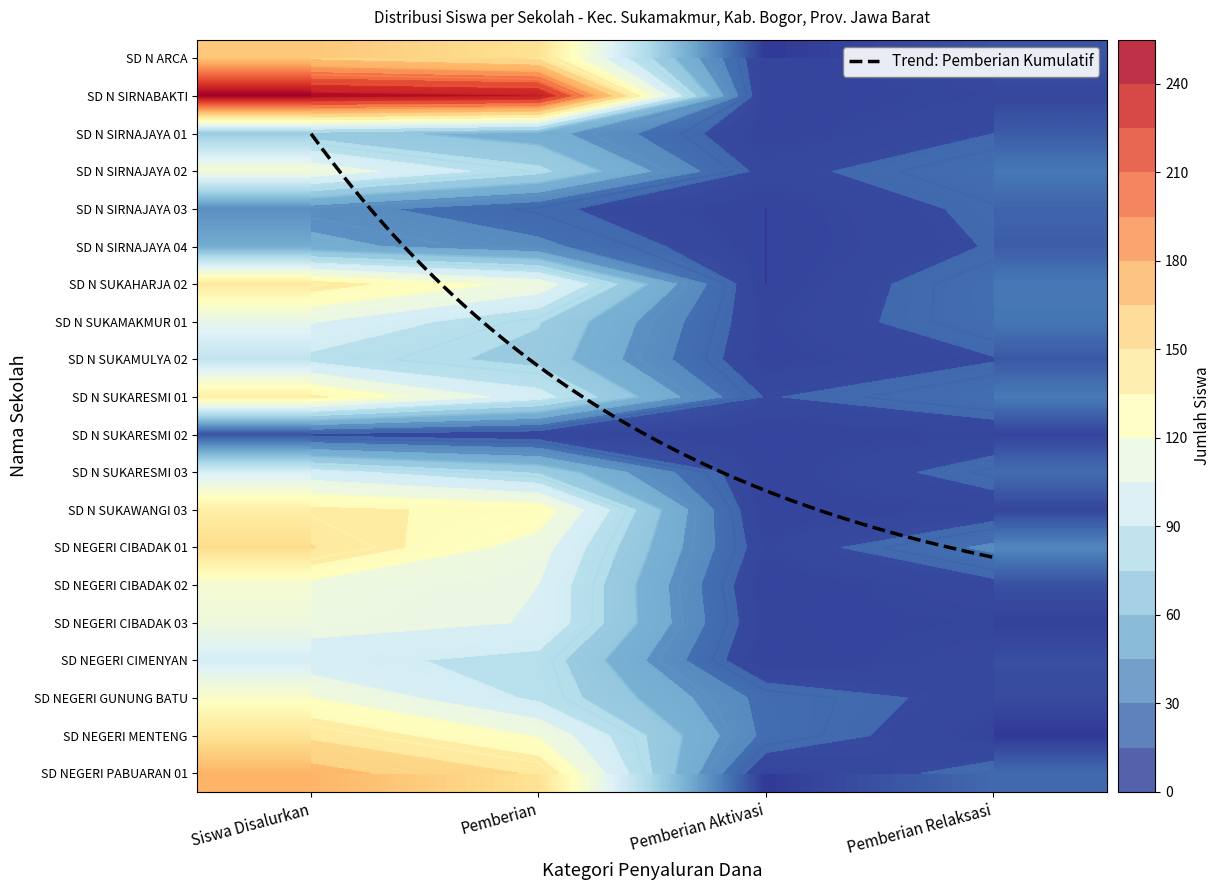

Count the number of categories in the chart.

4